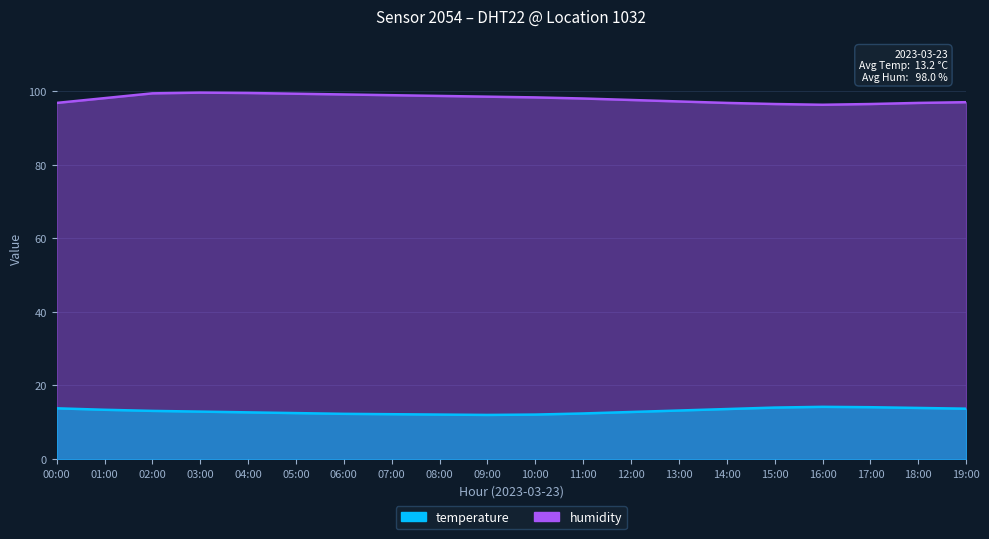

True or false: temperature and humidity intersect in this chart.

False